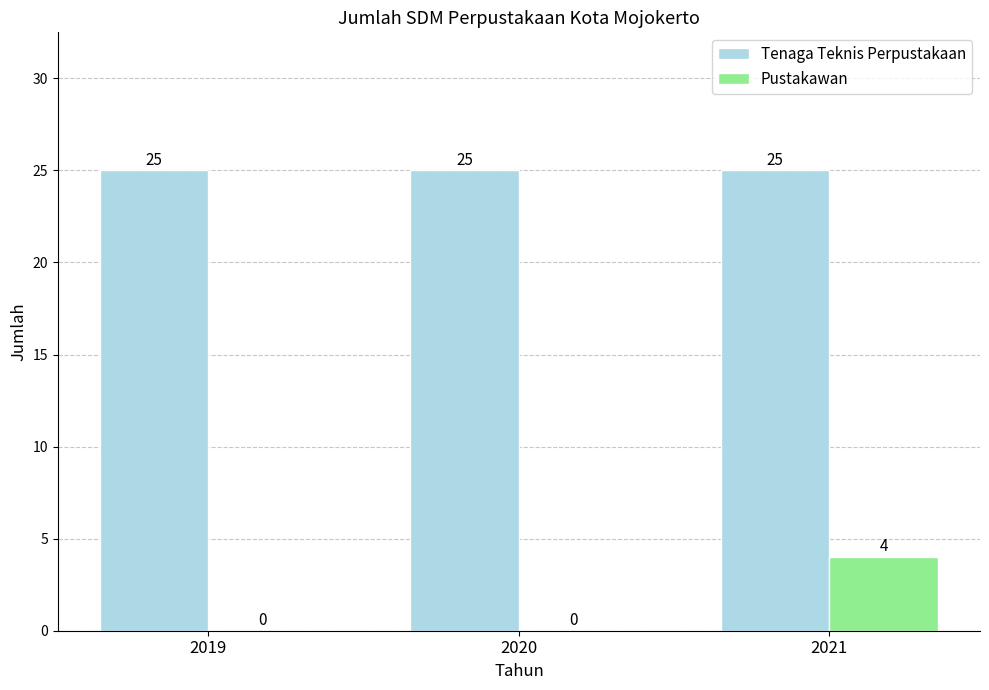

What is the average value of the Tenaga Teknis Perpustakaan series?

25